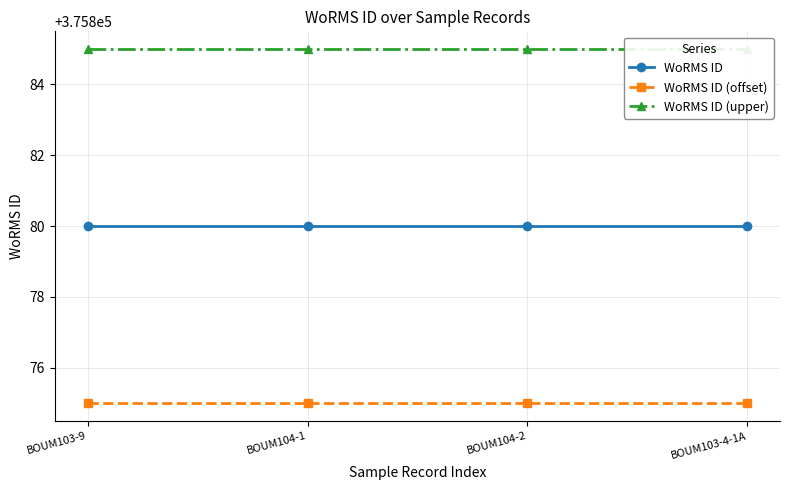

What are all the series names shown in the legend?

WoRMS ID, WoRMS ID (offset), WoRMS ID (upper)